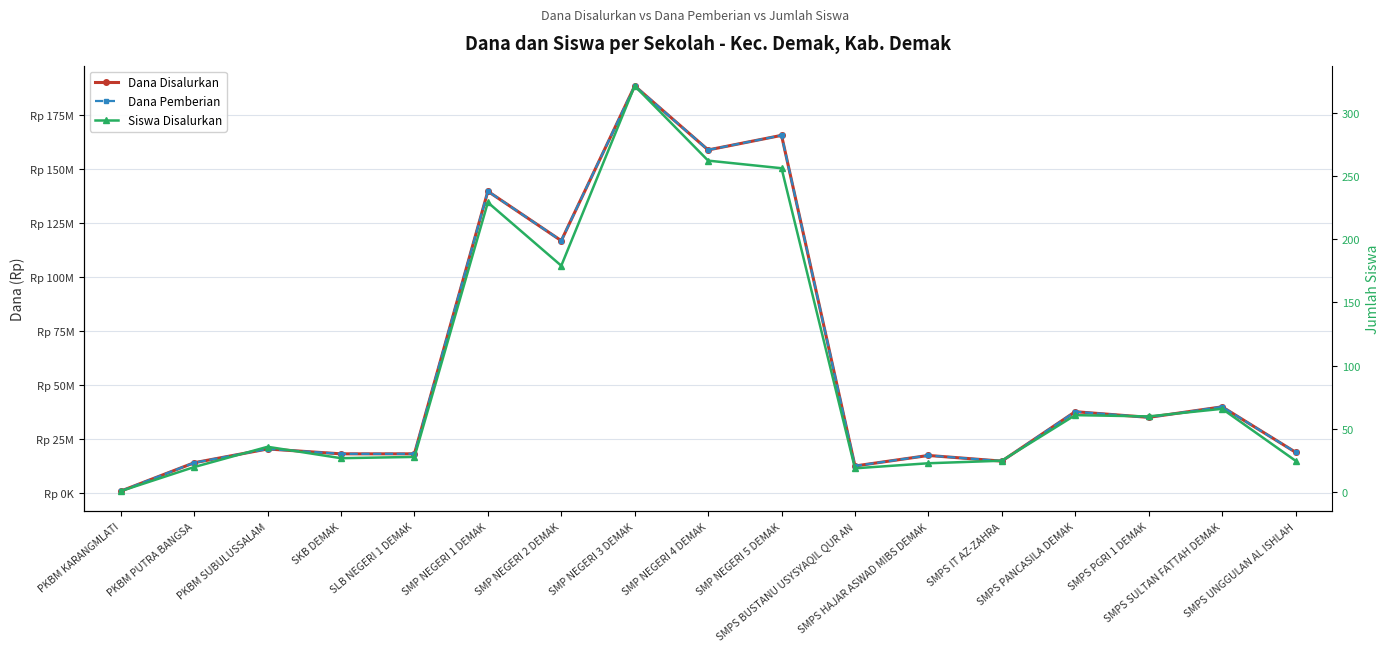

What are all the series names shown in the legend?

Dana Disalurkan, Dana Pemberian, Siswa Disalurkan